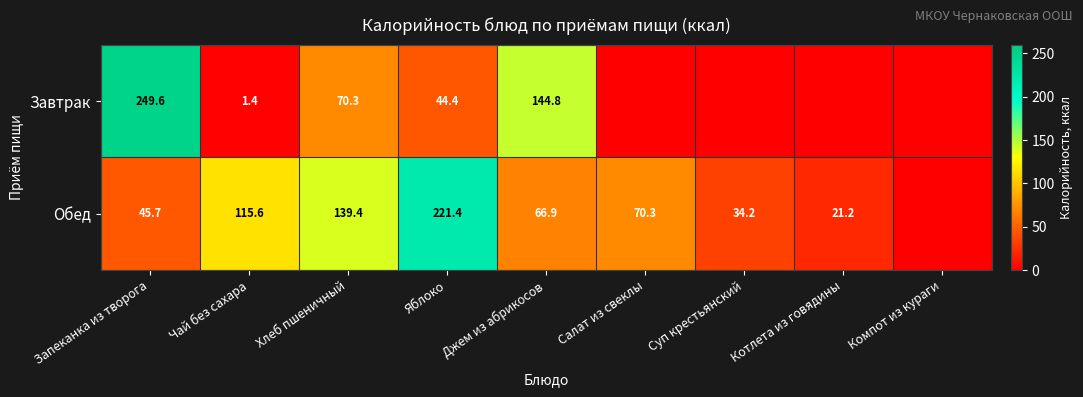

What is the sum of the Обед values at Джем из абрикосов and Салат из свеклы?

137.2